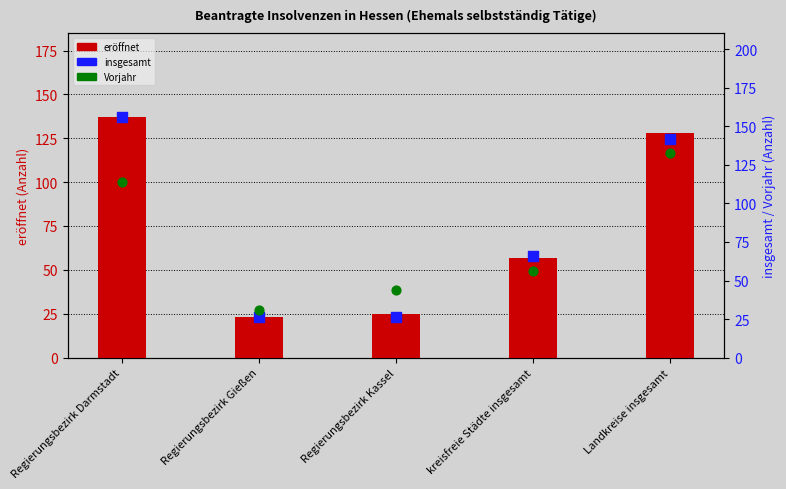

At which category is the sum across all series the highest?

Regierungsbezirk Darmstadt